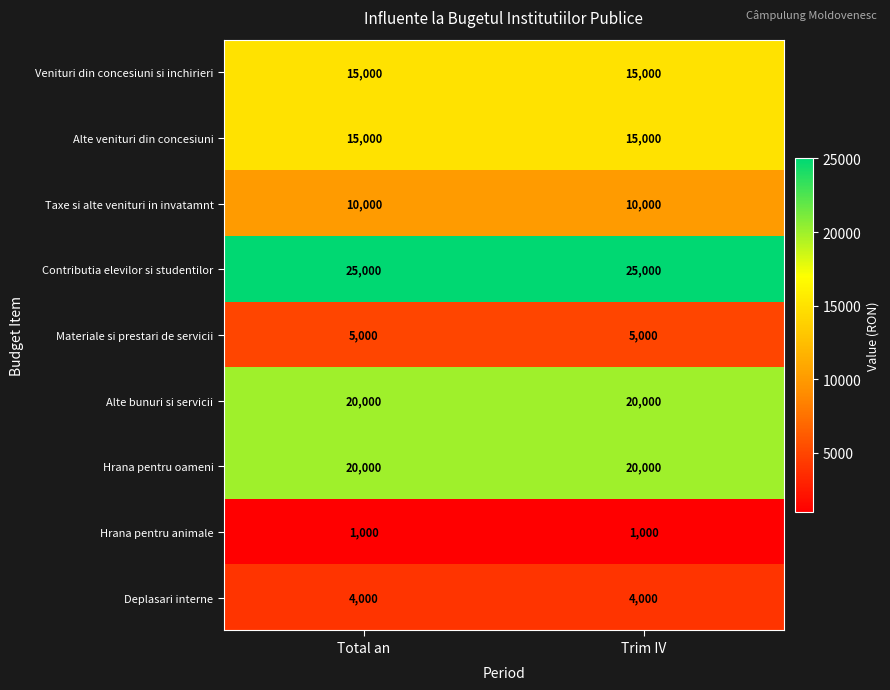

How many categories are shown in the chart?

2